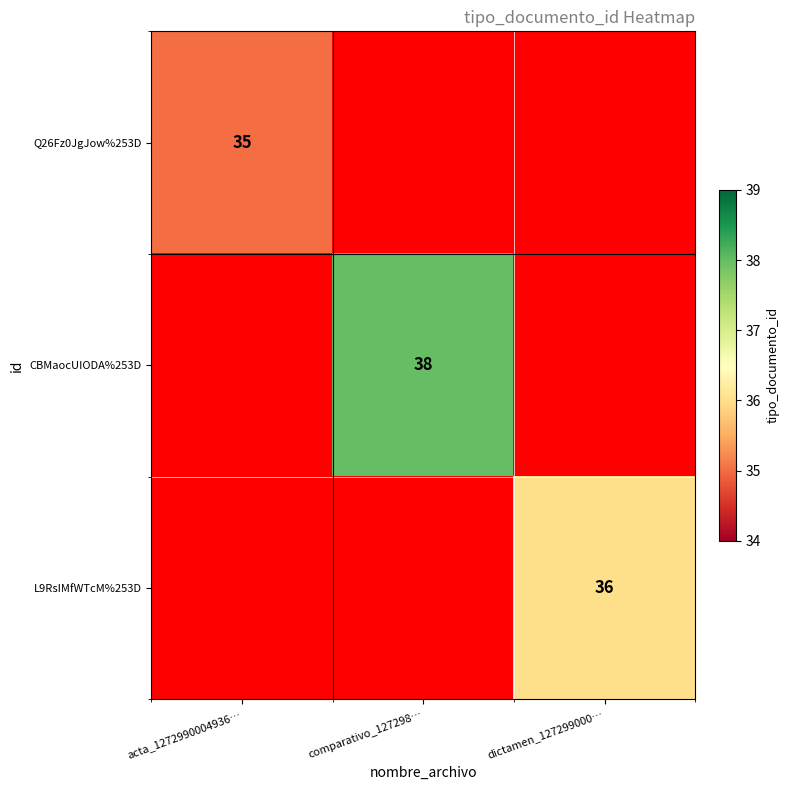

The value of Q26Fz0JgJow%253D at acta_1272990004936… is 12. True or false?

False